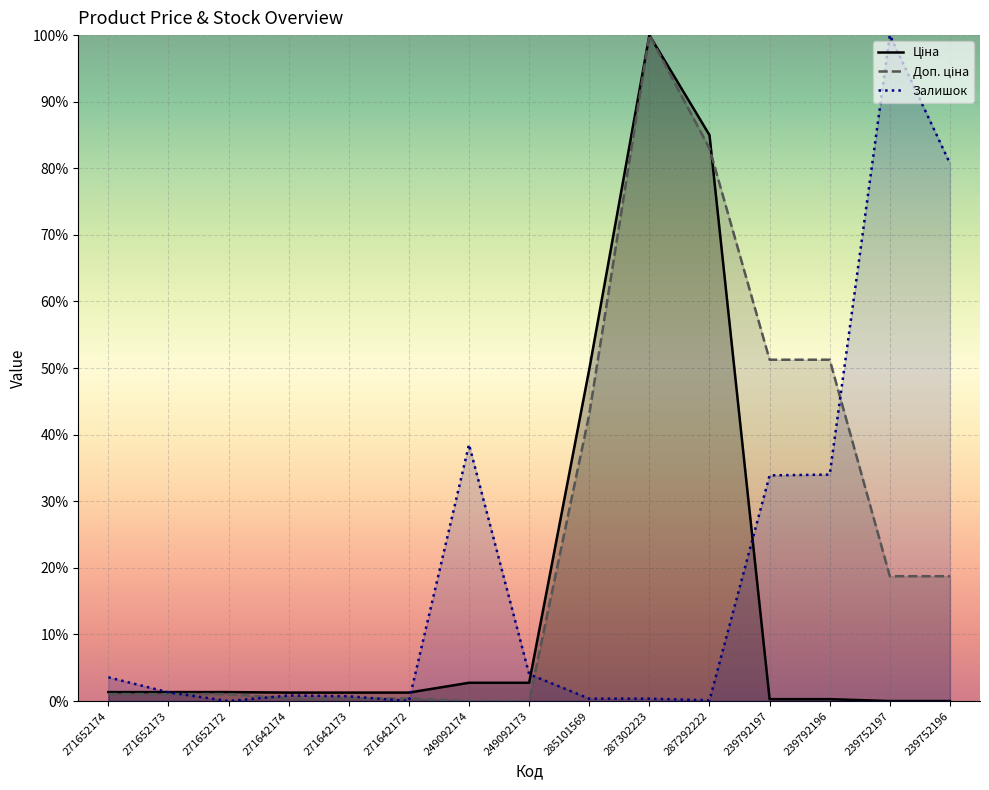

Reading left to right, what are all the values shown in this chart?

Ціна: 1.3	1.3	1.3	1.3	1.3	1.3	2.7	2.7	49.8	100.0	85.0	0.3	0.3	0.0	0.0
Доп. ціна: 1.0	1.0	1.0	0.4	0.4	0.4	0.0	0.0	43.1	100.0	83.0	51.3	51.3	18.7	18.7
Залишок: 3.6	1.3	0.0	0.8	0.7	0.0	38.5	4.0	0.4	0.4	0.1	33.9	34.0	100.0	80.7